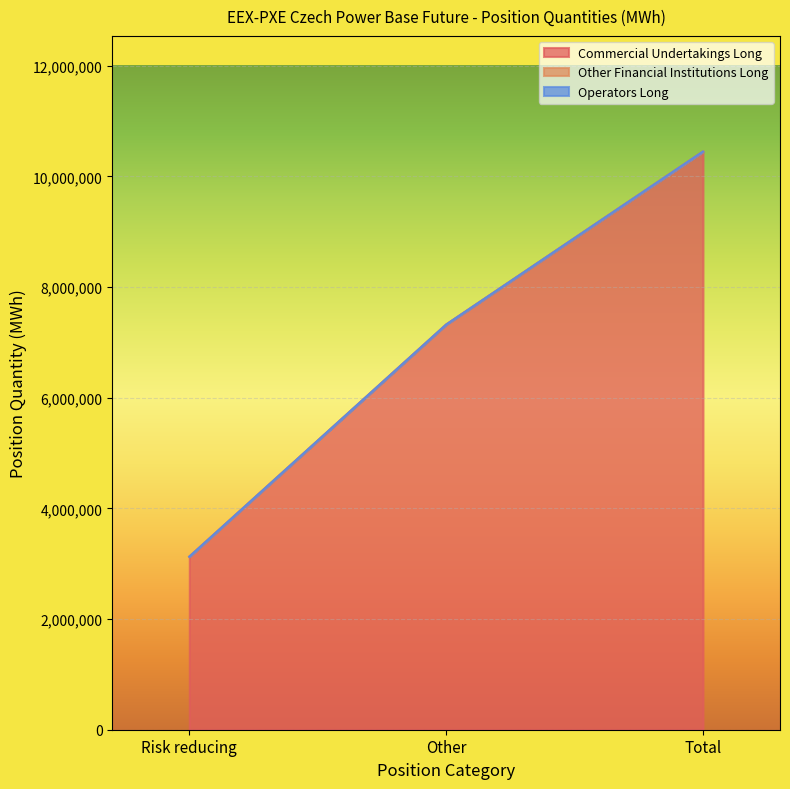

The Operators Long series shows 0 at Other. True or false?

True